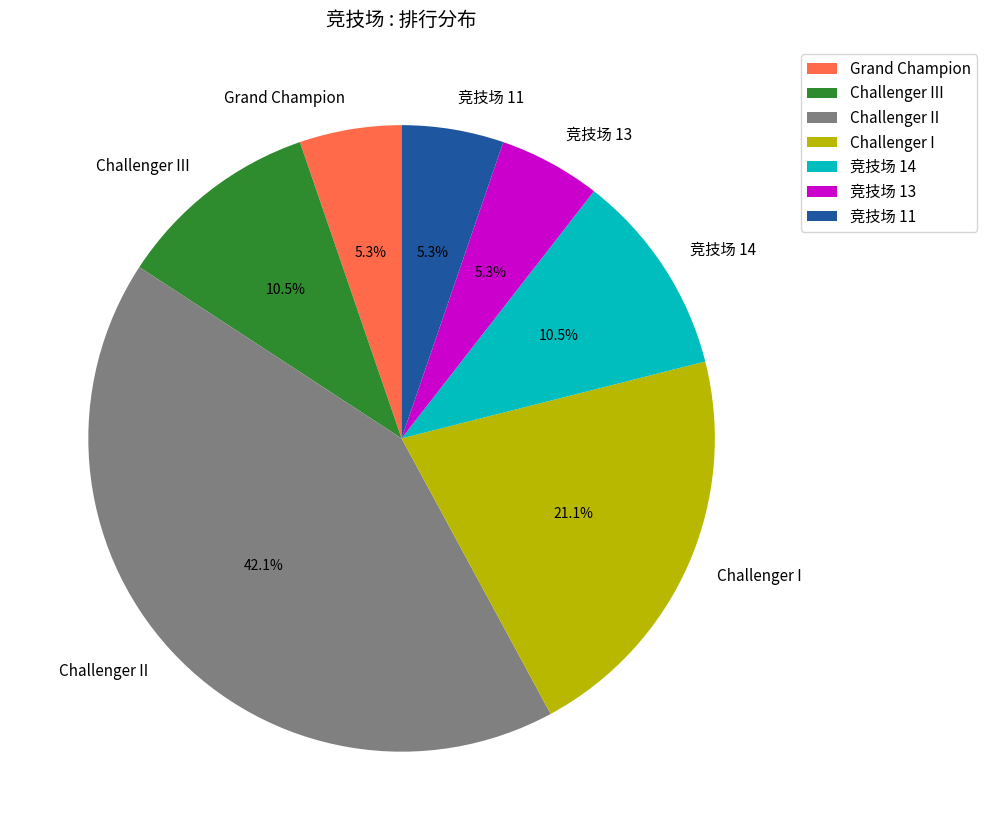

To the nearest percent, what percentage of the pie is 竞技场 13?

5%